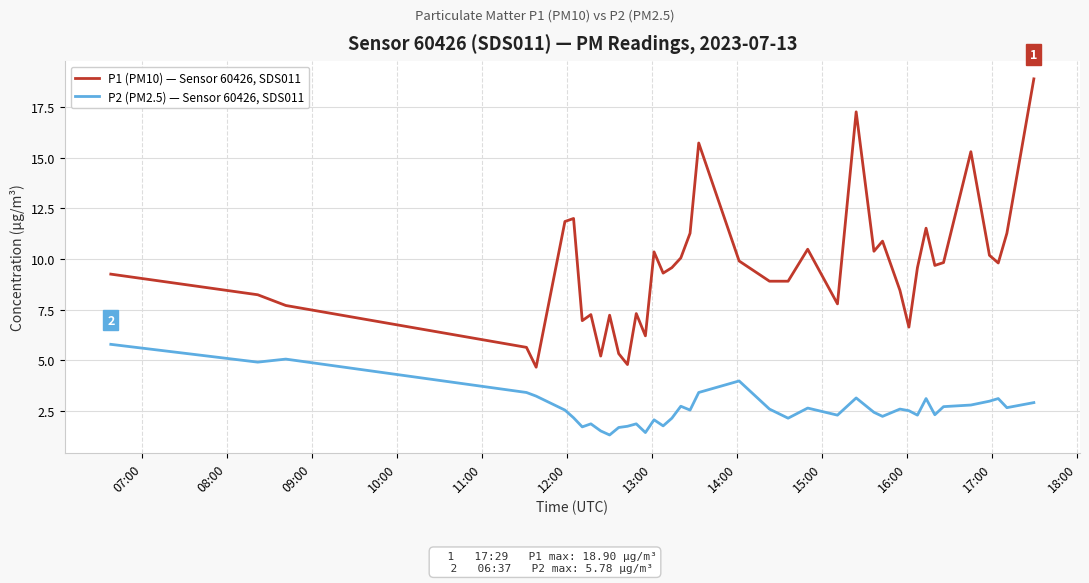

True or false: P1 (PM10) — Sensor 60426, SDS011 and P2 (PM2.5) — Sensor 60426, SDS011 intersect in this chart.

False